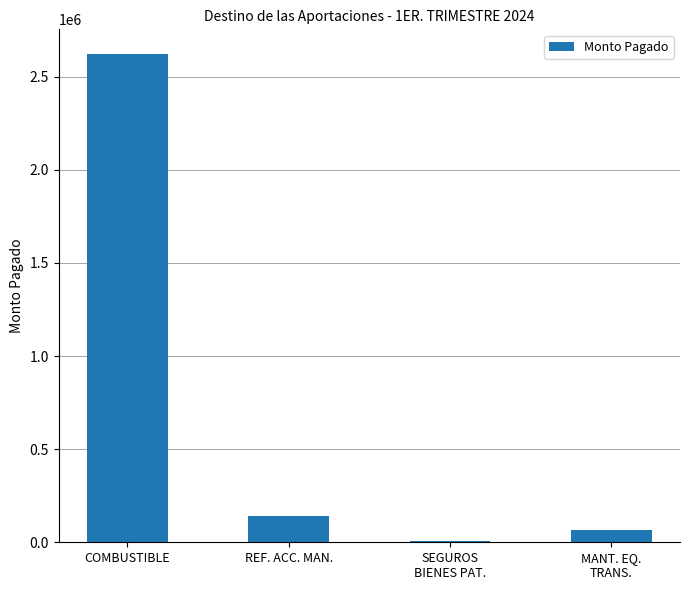

Rank the categories by value from highest to lowest.

COMBUSTIBLE, REF. ACC. MAN., MANT. EQ.
TRANS., SEGUROS
BIENES PAT.